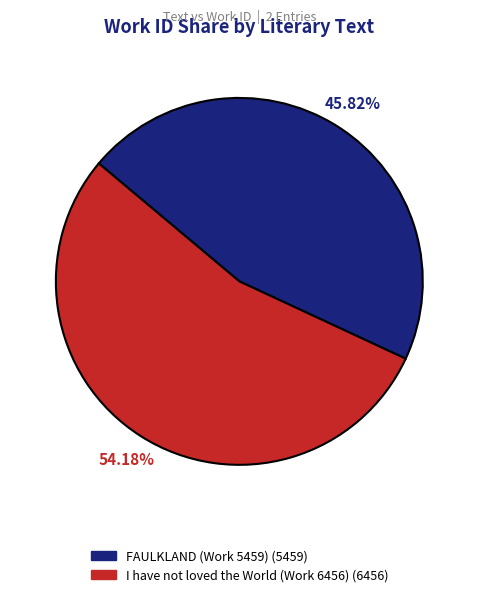

What is the majority slice?

I have not loved the World (Work 6456)